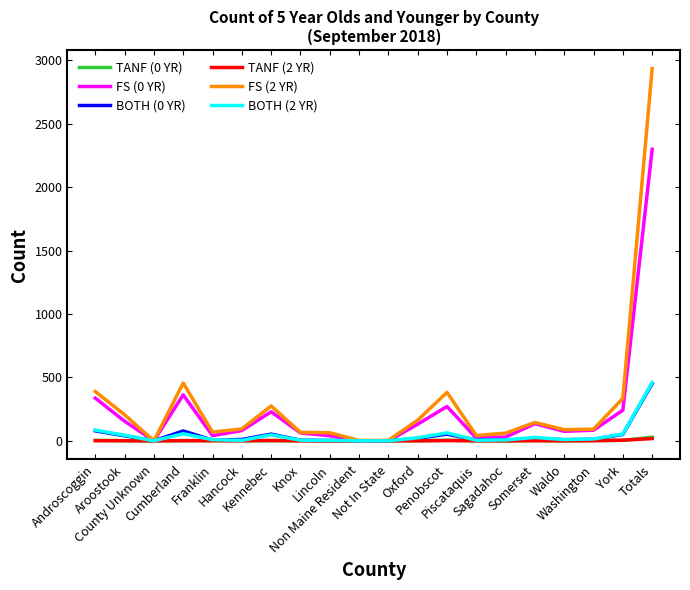

Does the chart have visible grid lines?

No